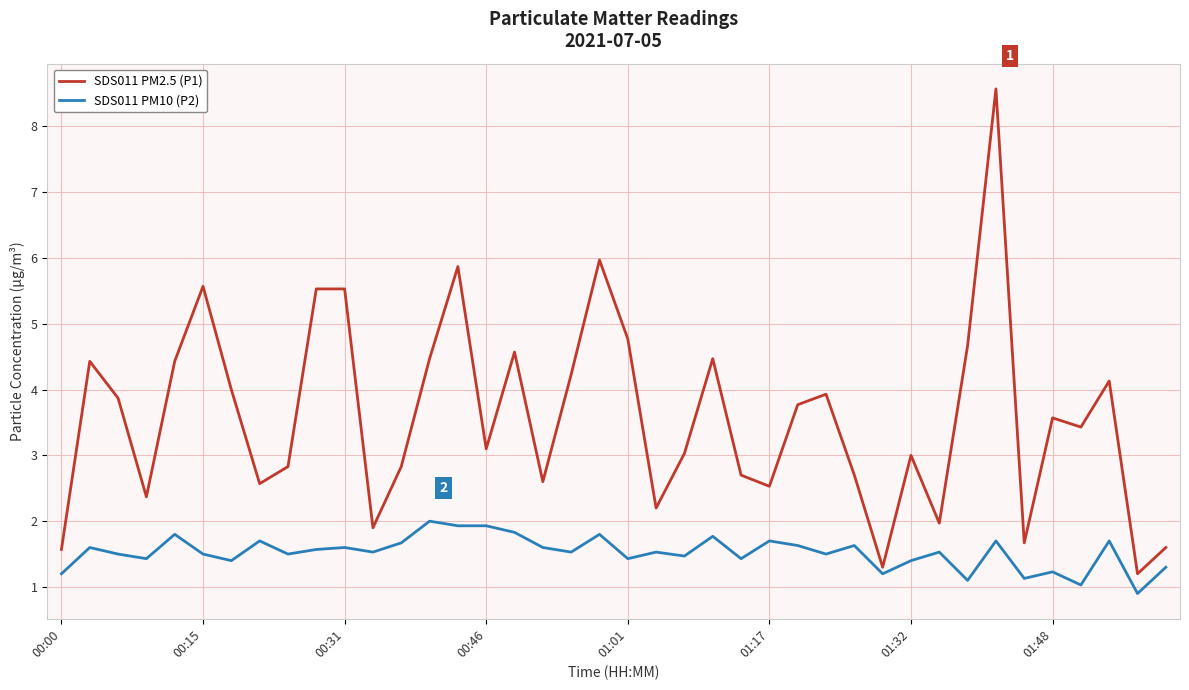

What is the maximum value shown in the chart?

8.6